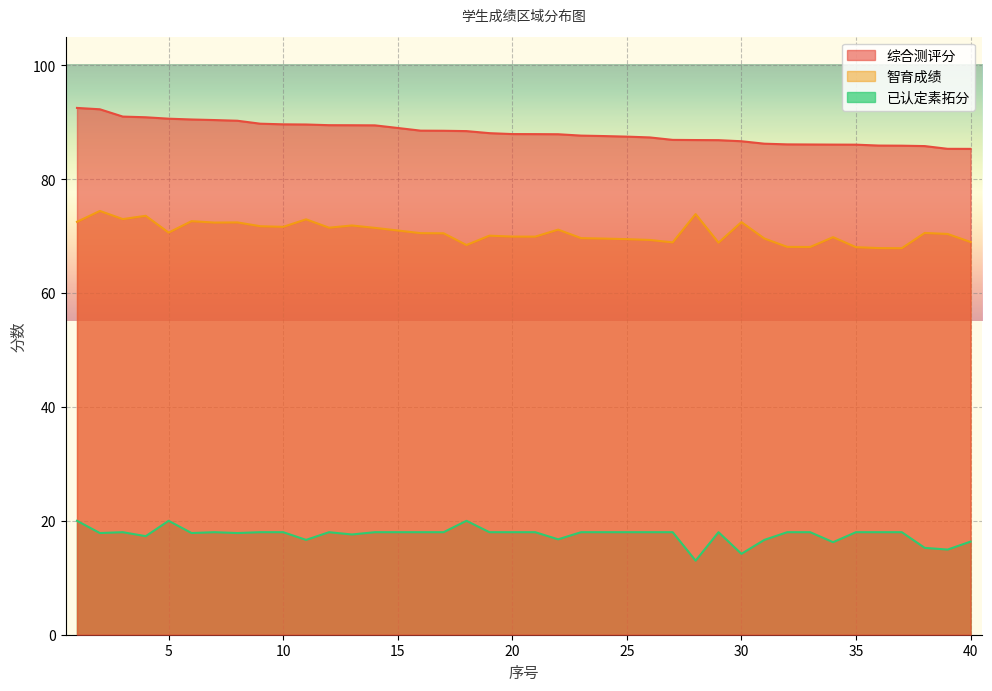

What is the difference between the 智育成绩 values at 1 and 4?

1.1